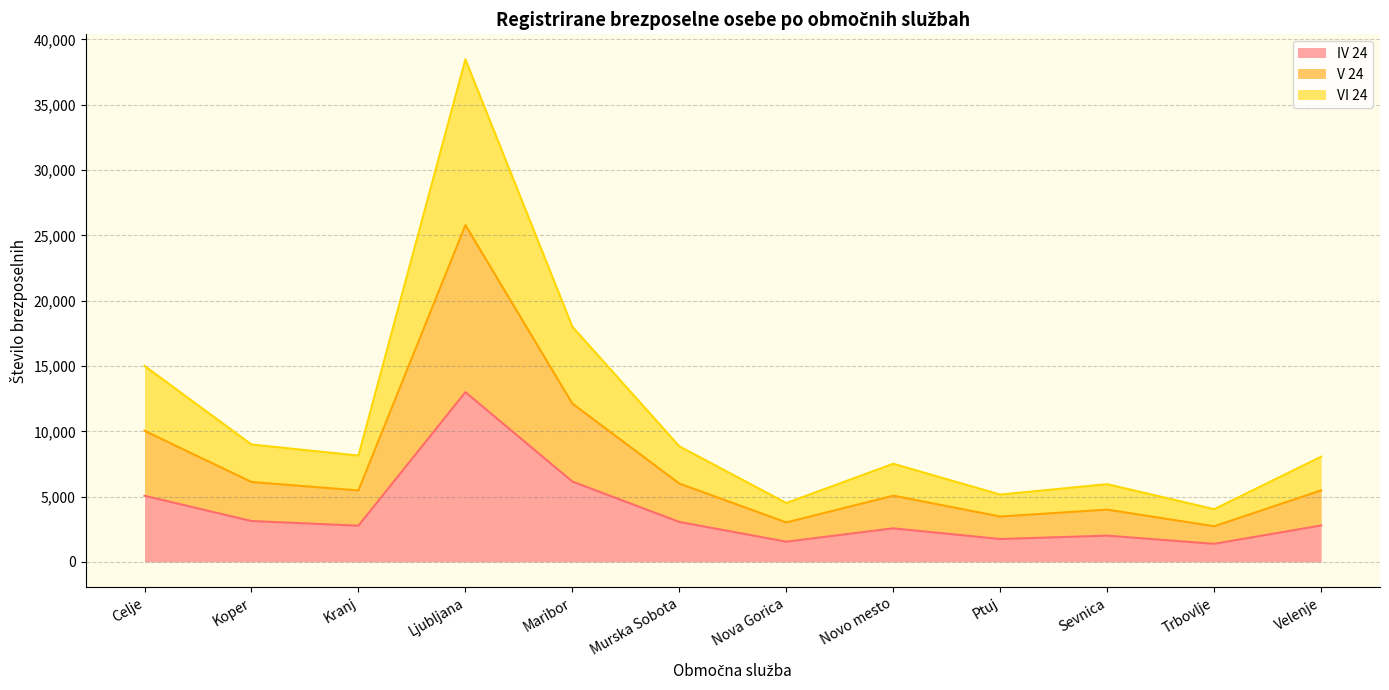

True or false: IV 24 and VI 24 intersect in this chart.

False